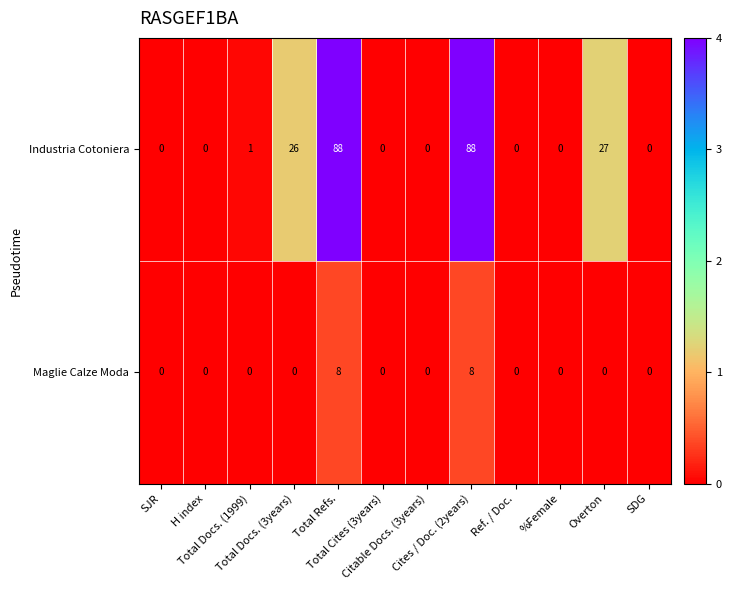

Which series has the widest spread of values?

Industria Cotoniera